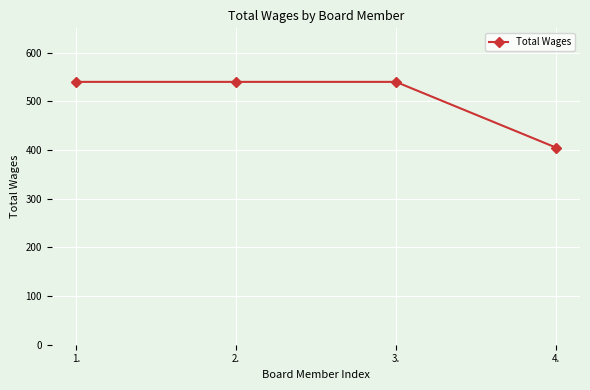

What is the minimum value shown in the chart?

405